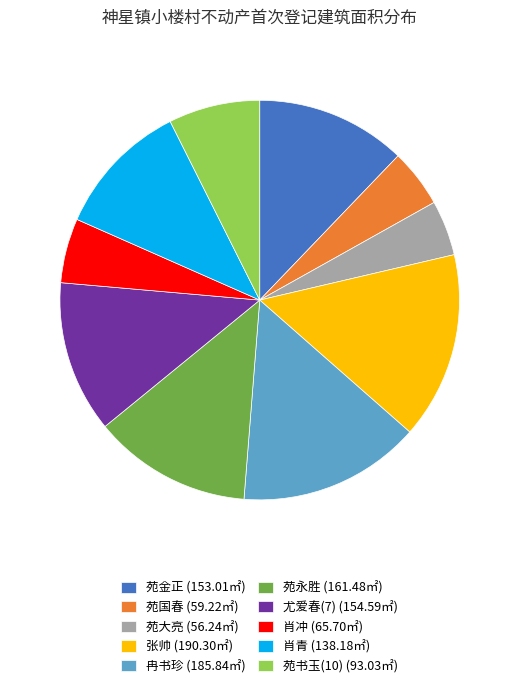

True or false: 尤爱春(7) accounts for 22% of the total.

False